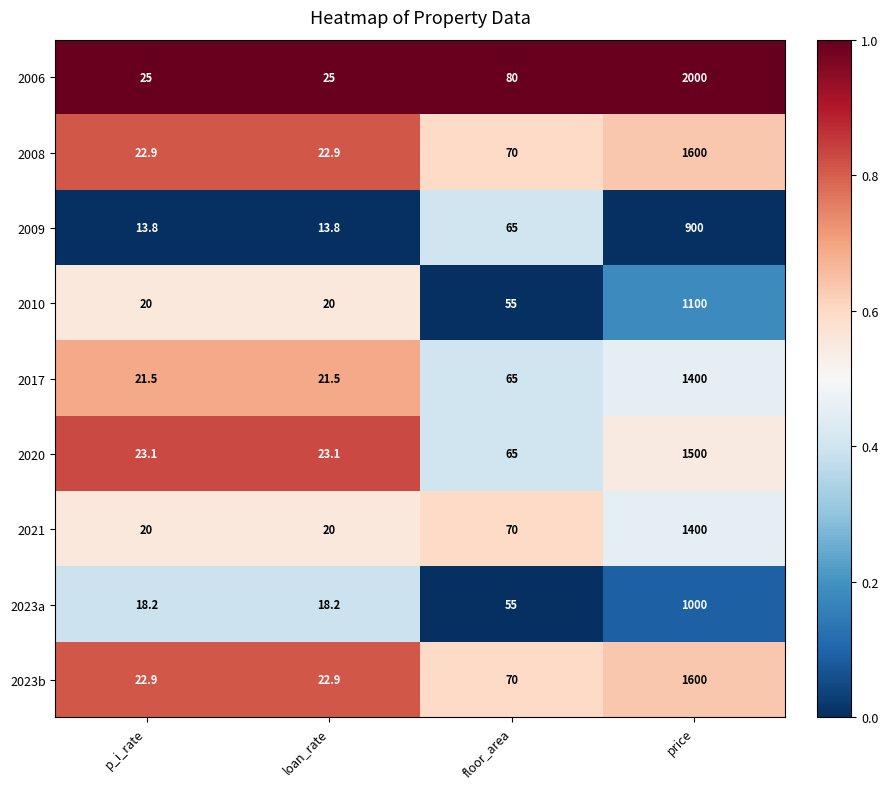

Where is 2006 nearest to the value 1012?

floor_area